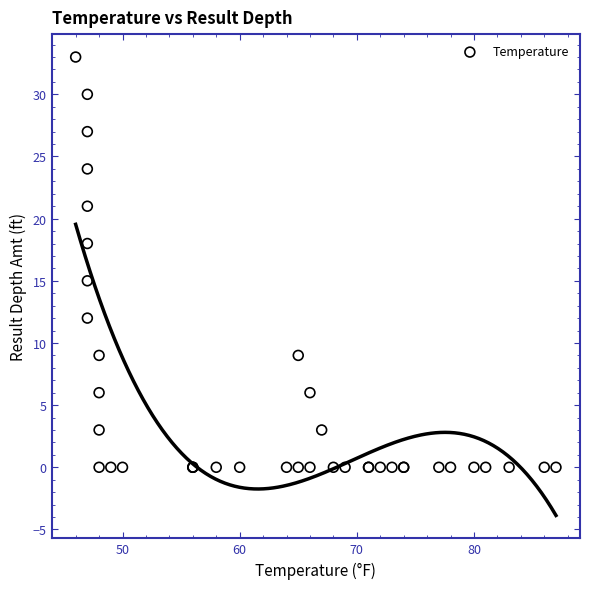

What Y value in the scatter plot is closest to 16?

15